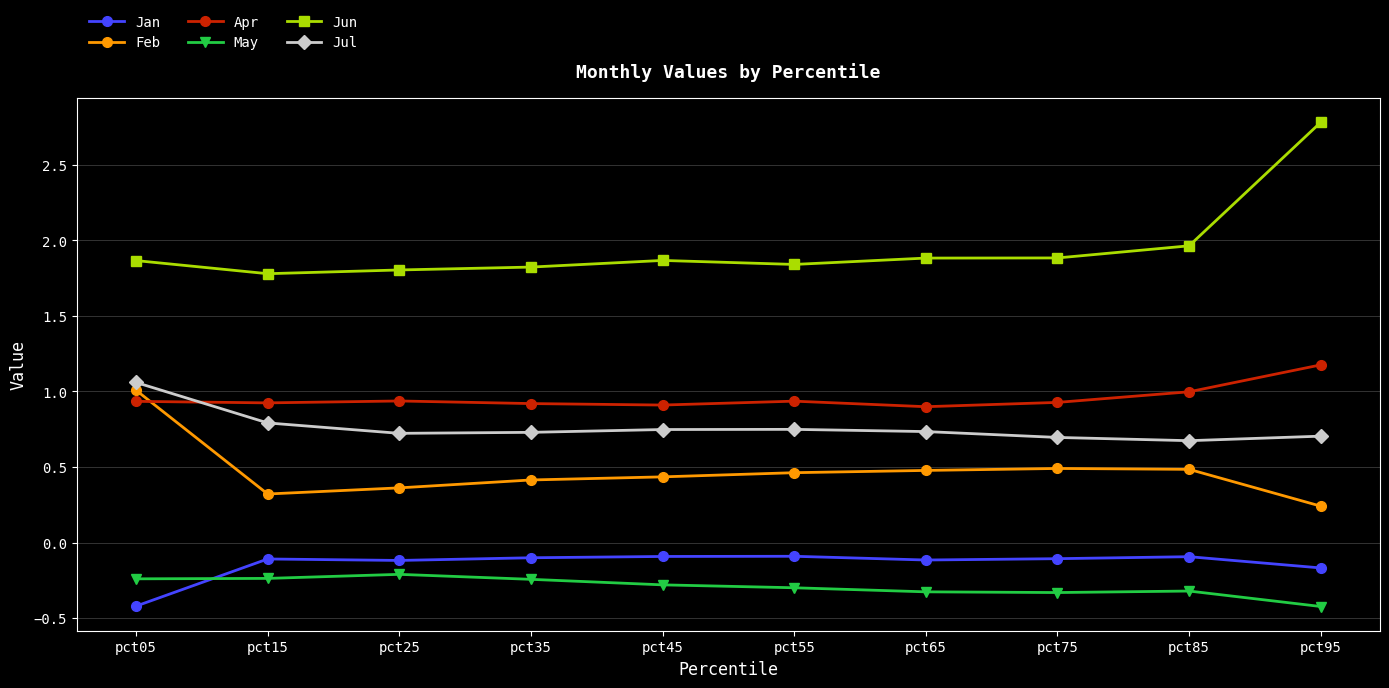

How many data points does each series have?

10